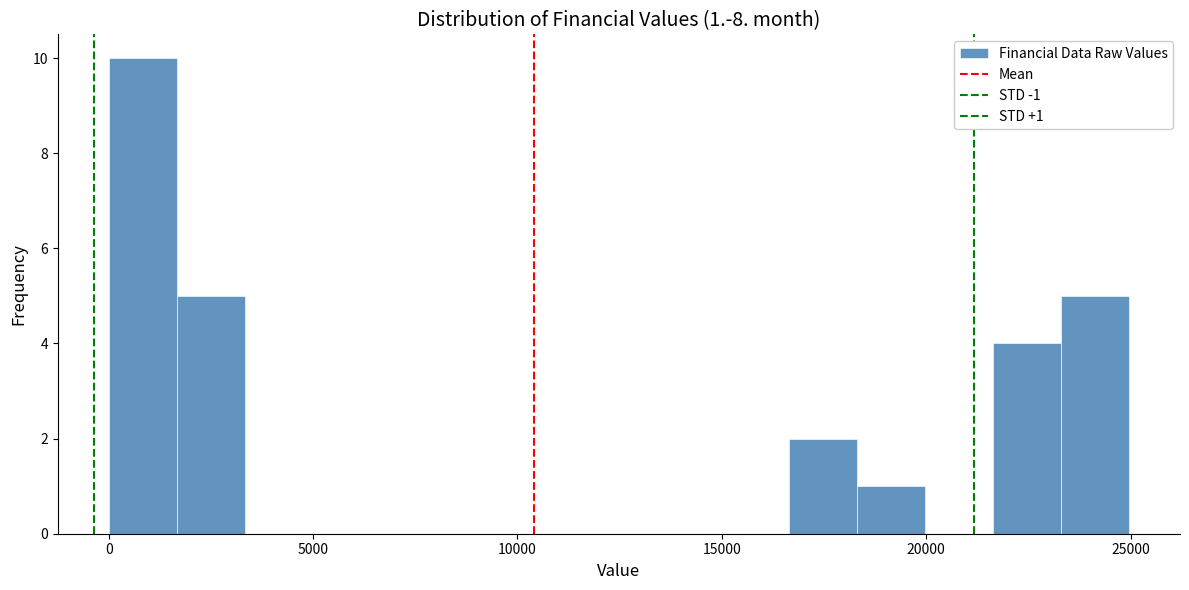

Around what value on the x-axis is the tallest bar? Give the approximate position of its centre, as read against the axis.

1000